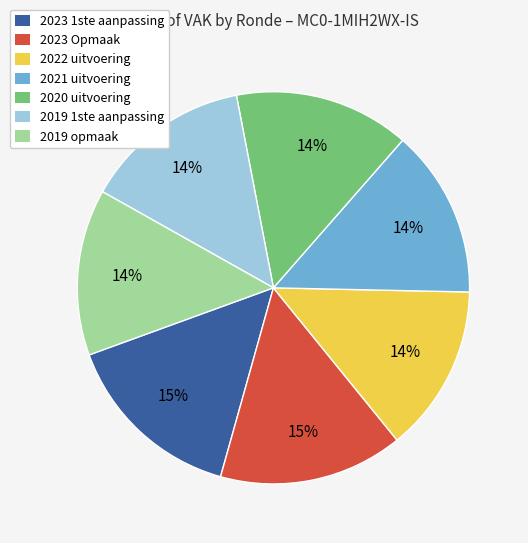

Combined, do 2019 1ste aanpassing and 2023 1ste aanpassing account for over 50%?

No